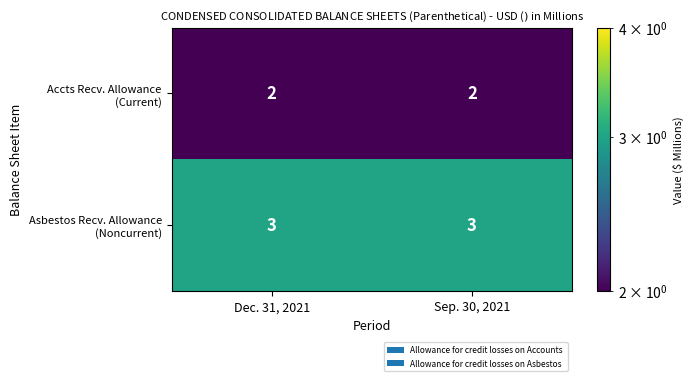

What is the greatest value displayed?

3